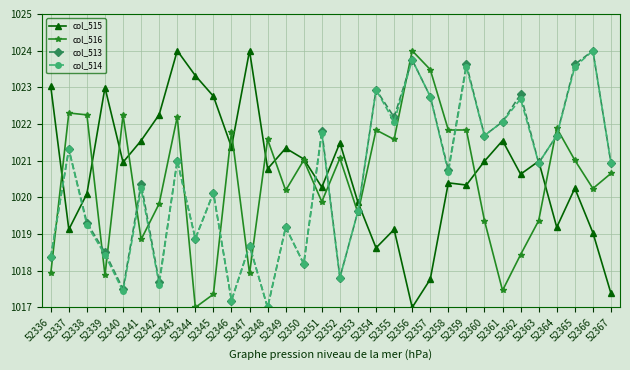

What is the approximate value of col_516 at 52360?

1019.4